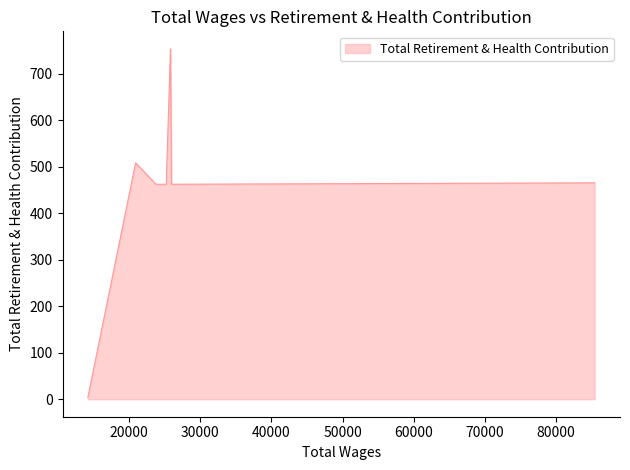

Reading left to right, what are all the values shown in this chart?

85417.0=465	25975.0=462	25832.0=753	25238.0=462	25022.0=462	23790.0=462	20933.0=508	14229.0=4